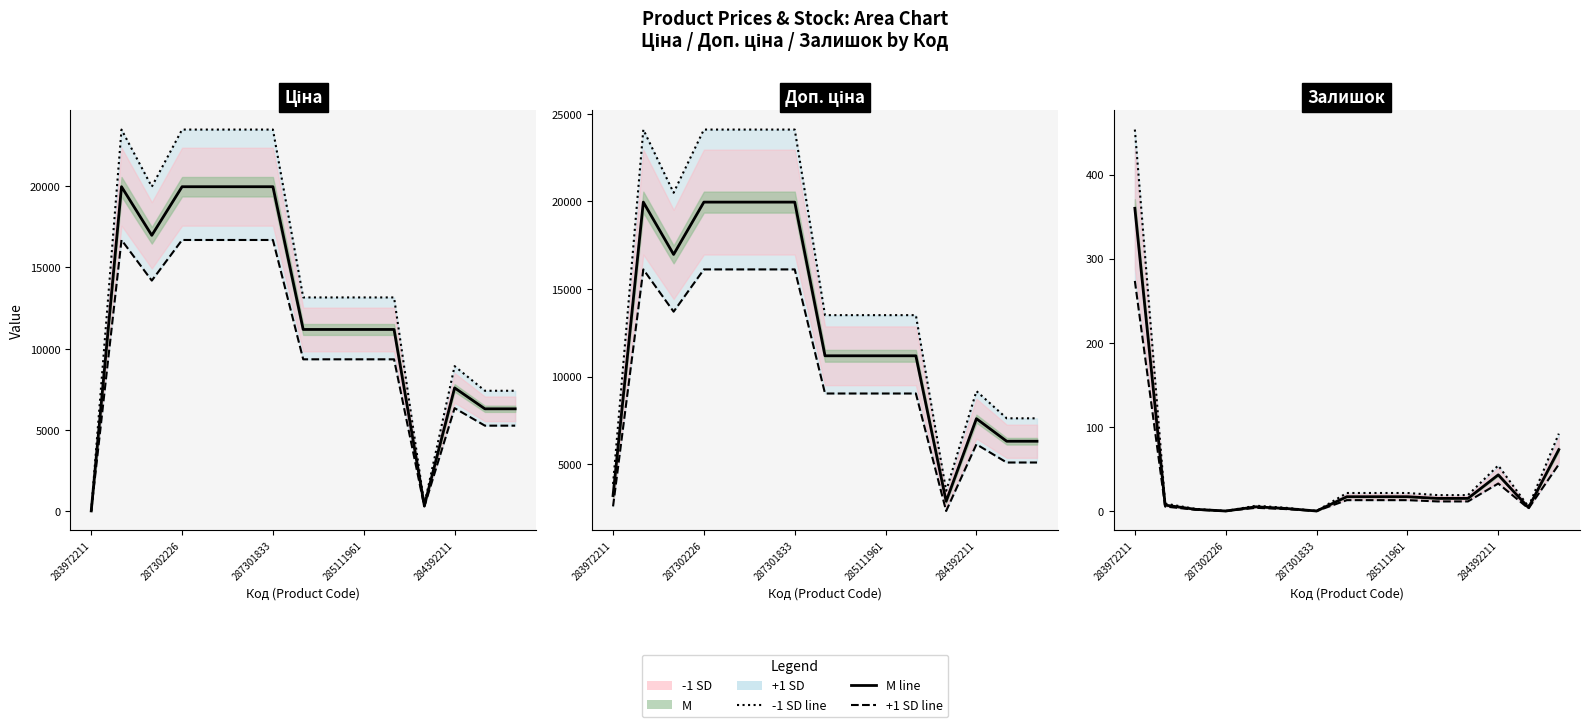

In M, how many points are lower than both neighbors (excluding endpoints)?

3